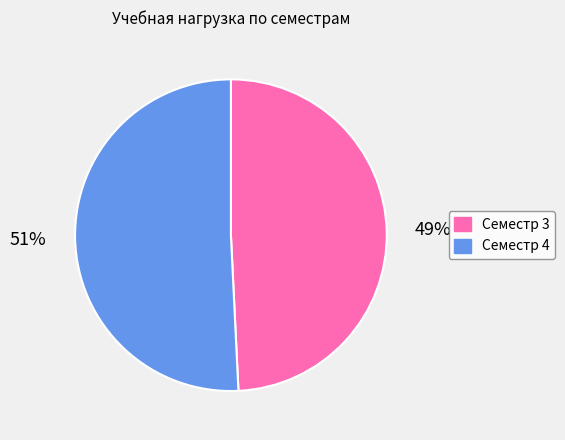

Which category has the smallest portion of the pie?

Семестр 3